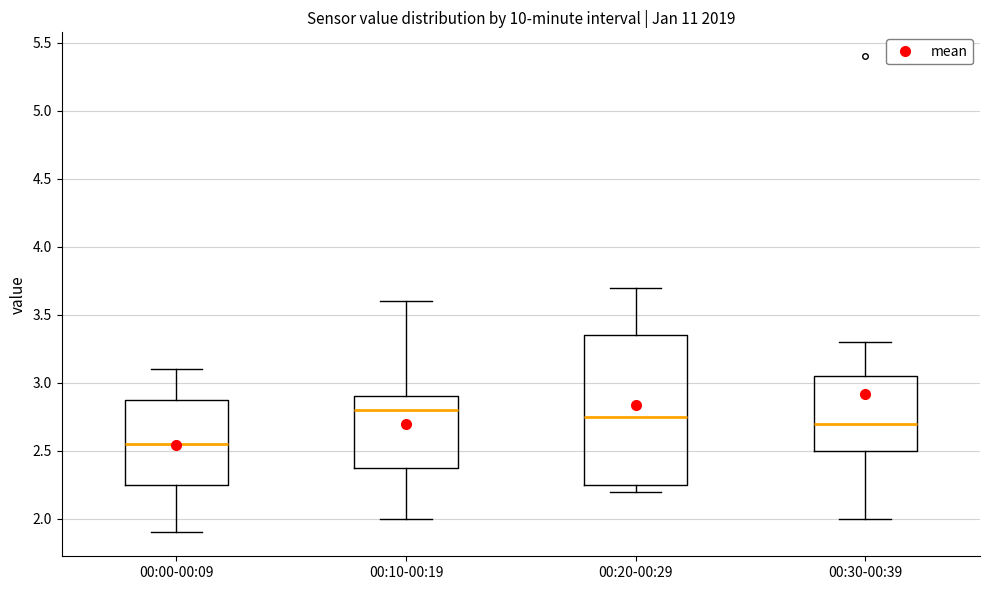

Where is the lower edge of the box for 00:30-00:39 on the y-axis? The values are not printed on the chart, so give them approximately, as read against the axis.

2.50